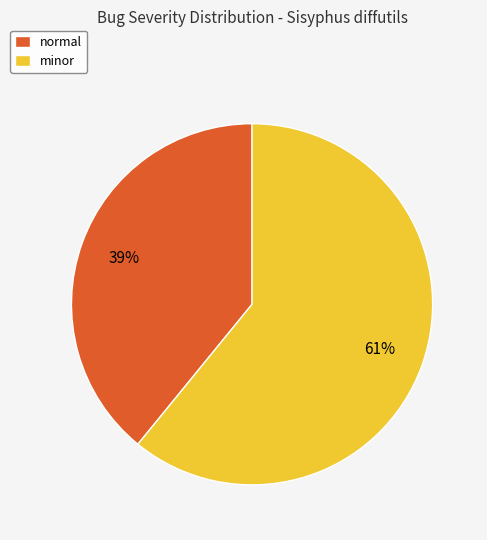

Between normal and minor, which is larger?

minor